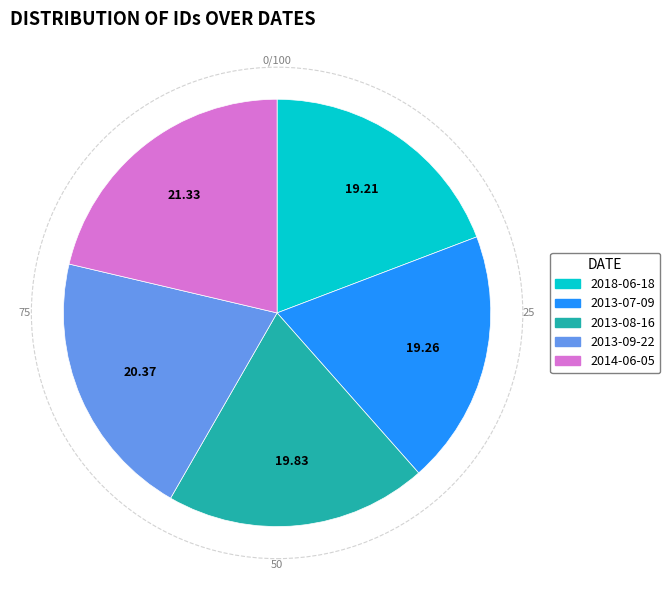

Does 2013-08-16 represent more than half of the total?

No